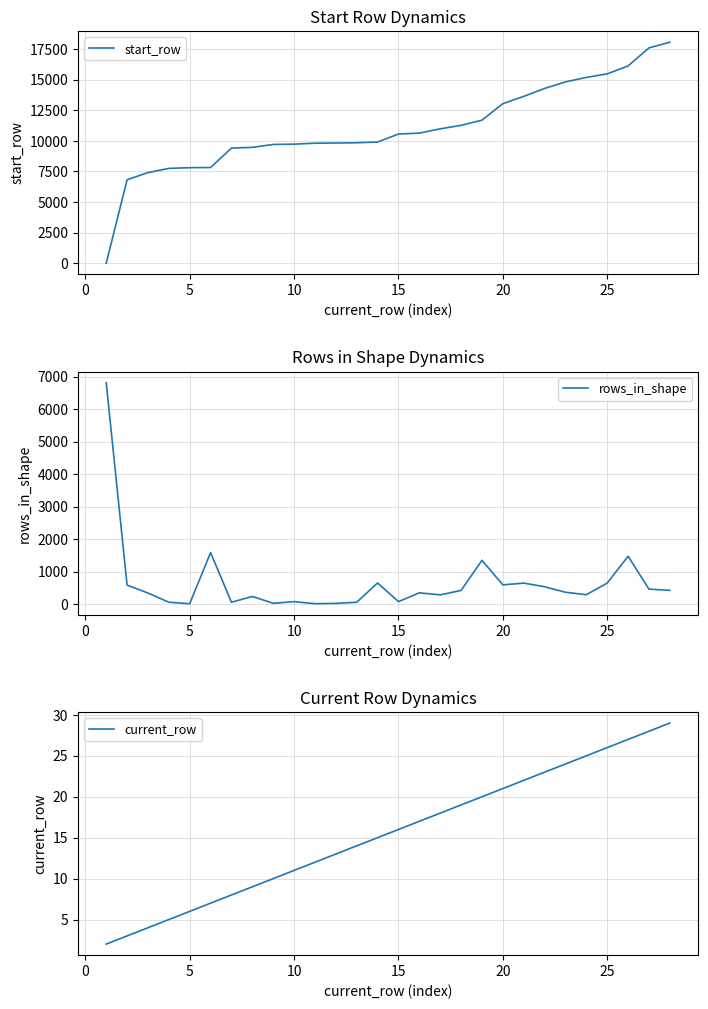

What is the minimum value for rows_in_shape?

14